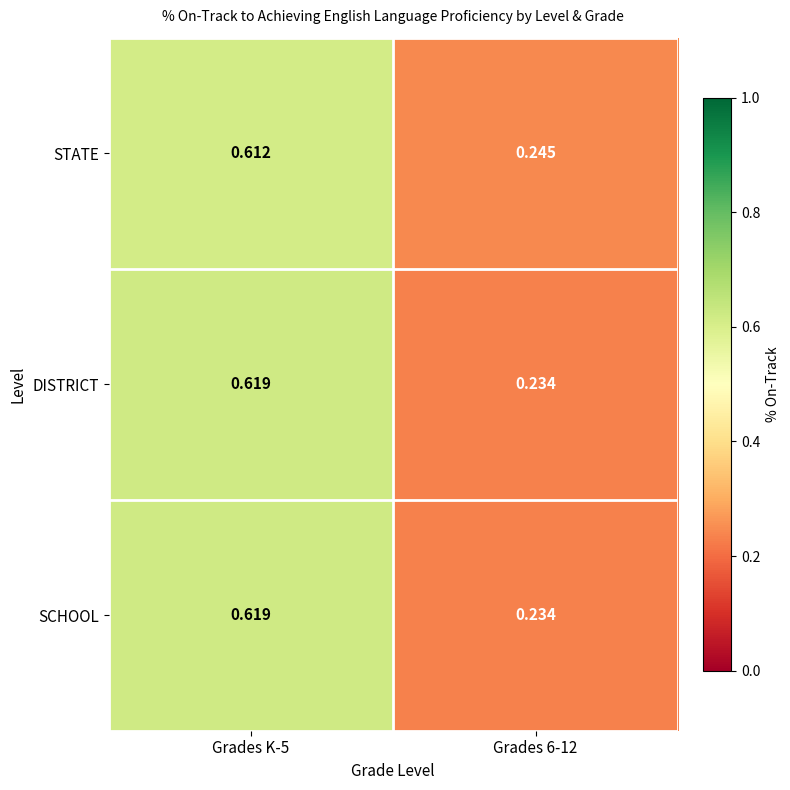

At how many categories does at least one series exceed 0?

2